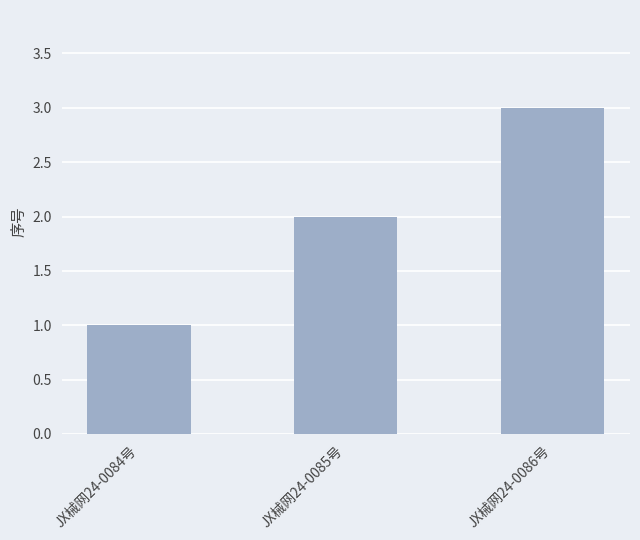

List the labels in order of value, smallest first.

JX械网24-0084号, JX械网24-0085号, JX械网24-0086号